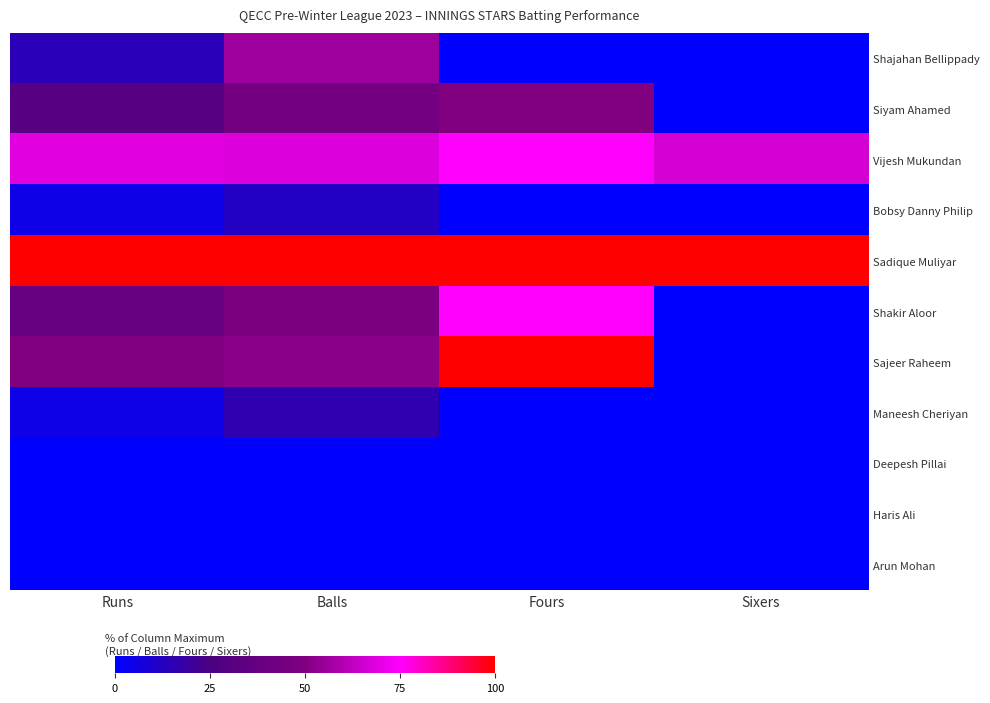

How many series are shown in this chart?

11